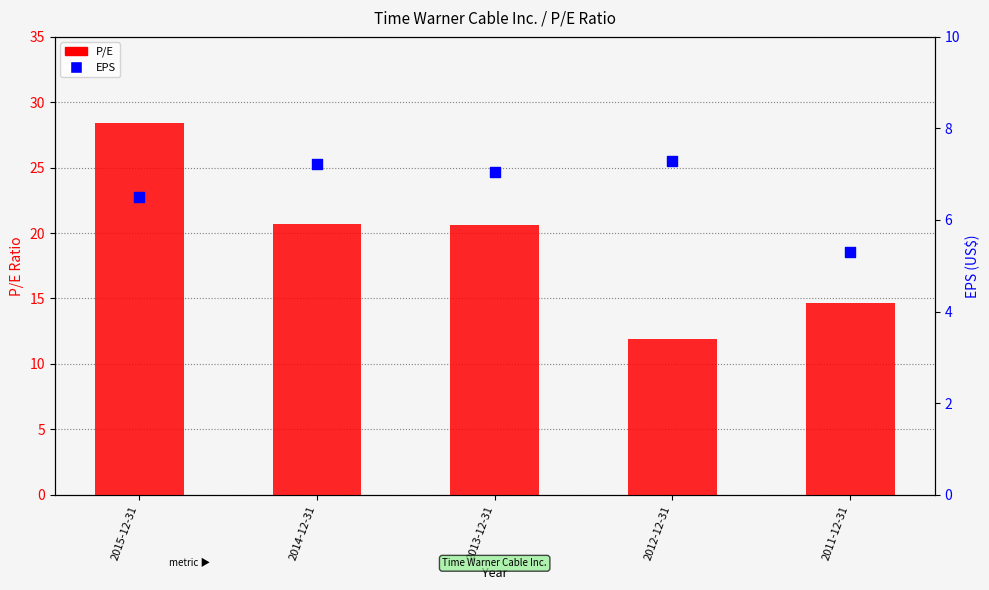

At how many categories does at least one series exceed 18?

3